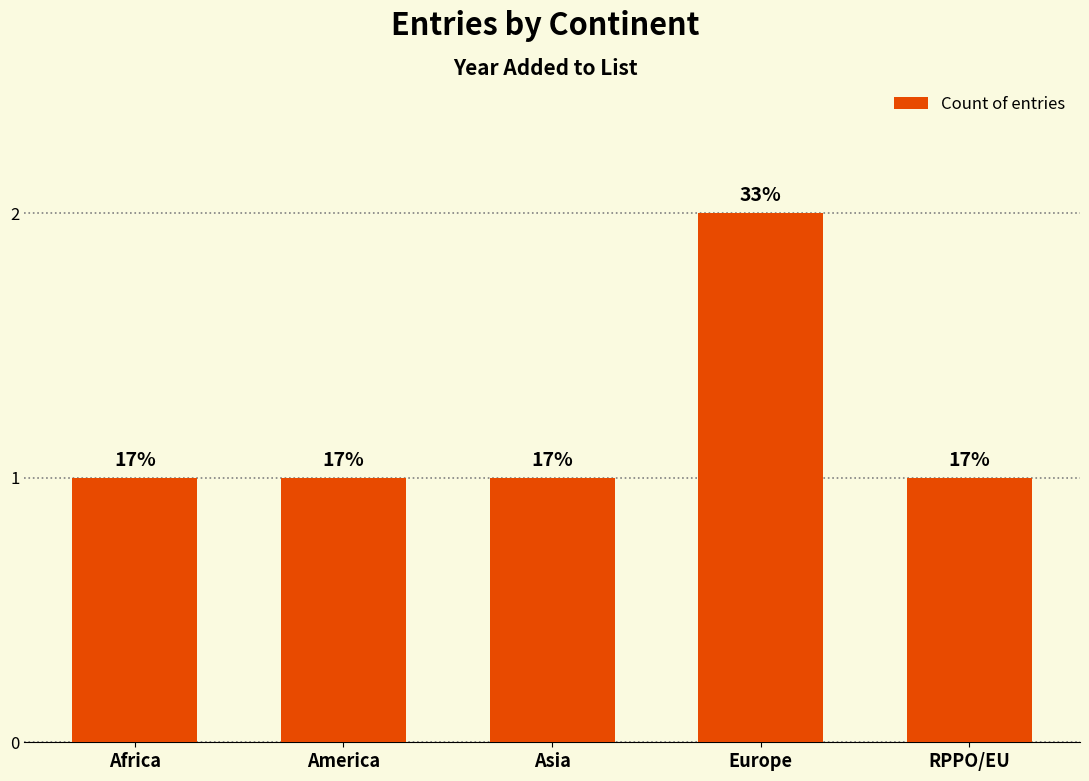

Approximately how many times larger is the value at Africa compared to America?

1.0